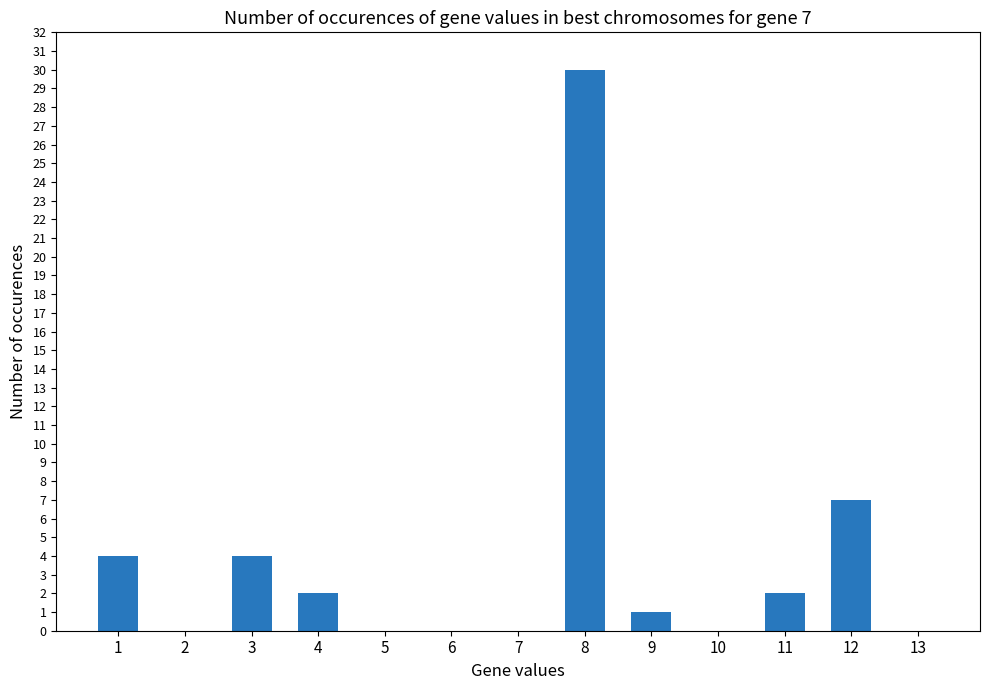

Is it true that the value at 10 is 0?

True